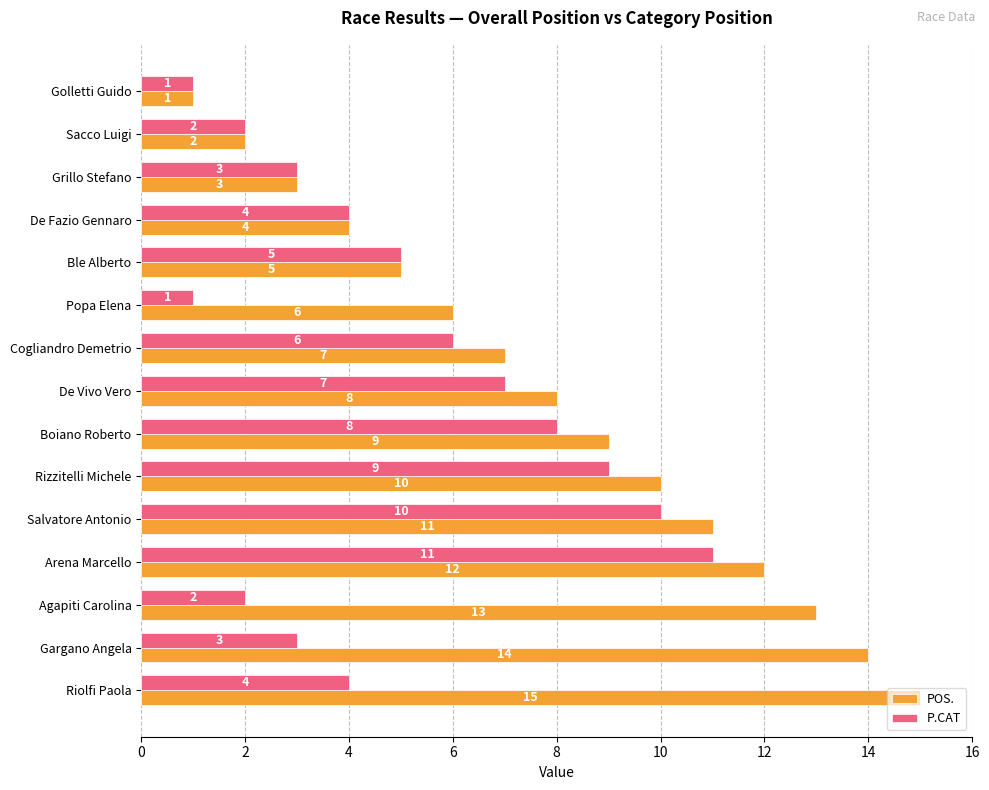

What is the total value across all series at Riolfi Paola?

19